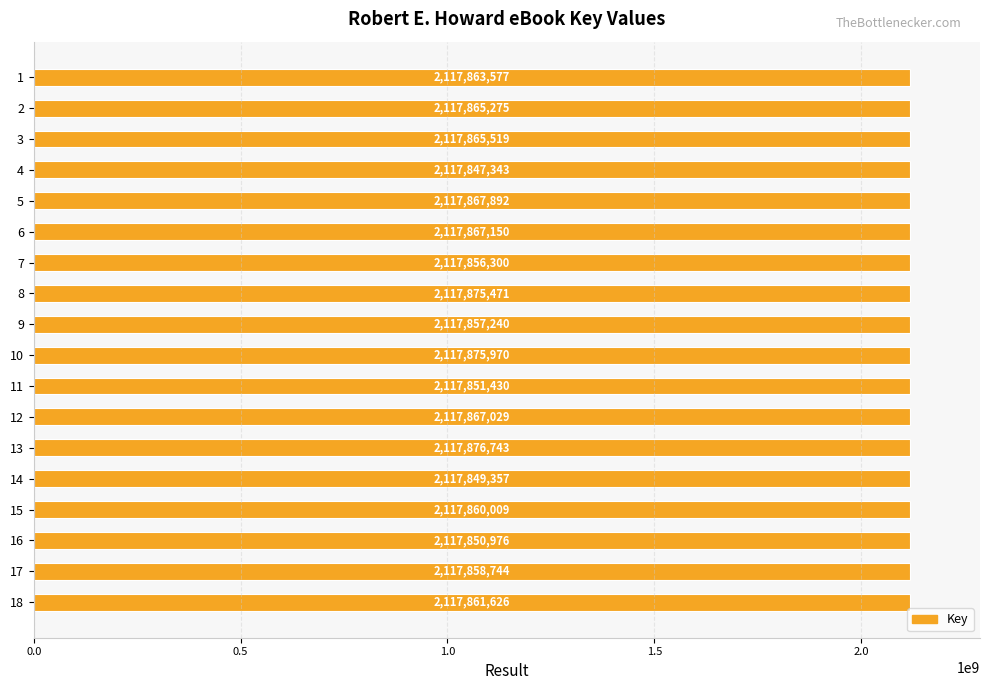

What is the value of the 1st bar from the top?

2117863577